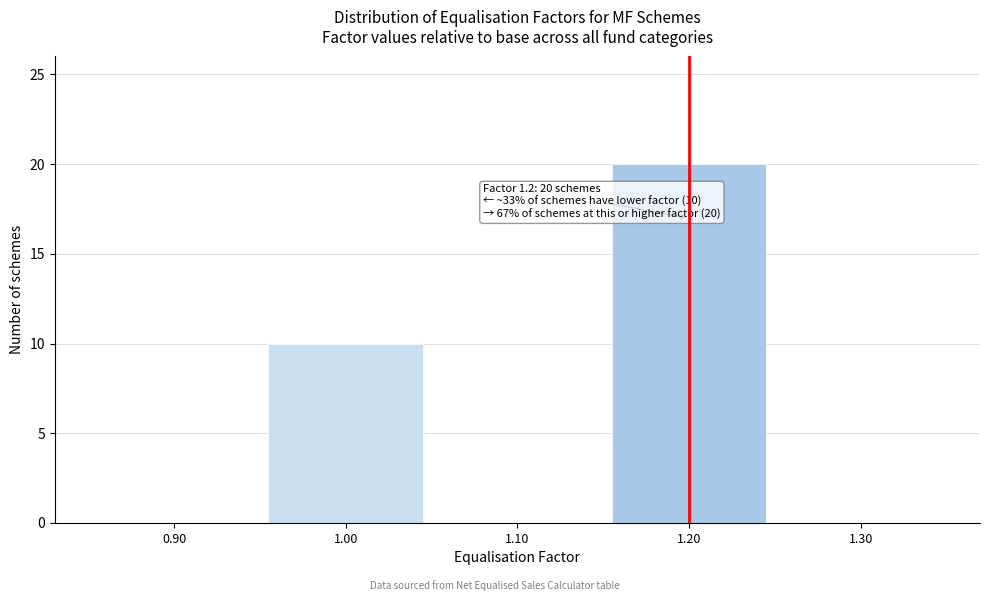

Over which range of the x-axis is the bar tallest?

1.15 to 1.25